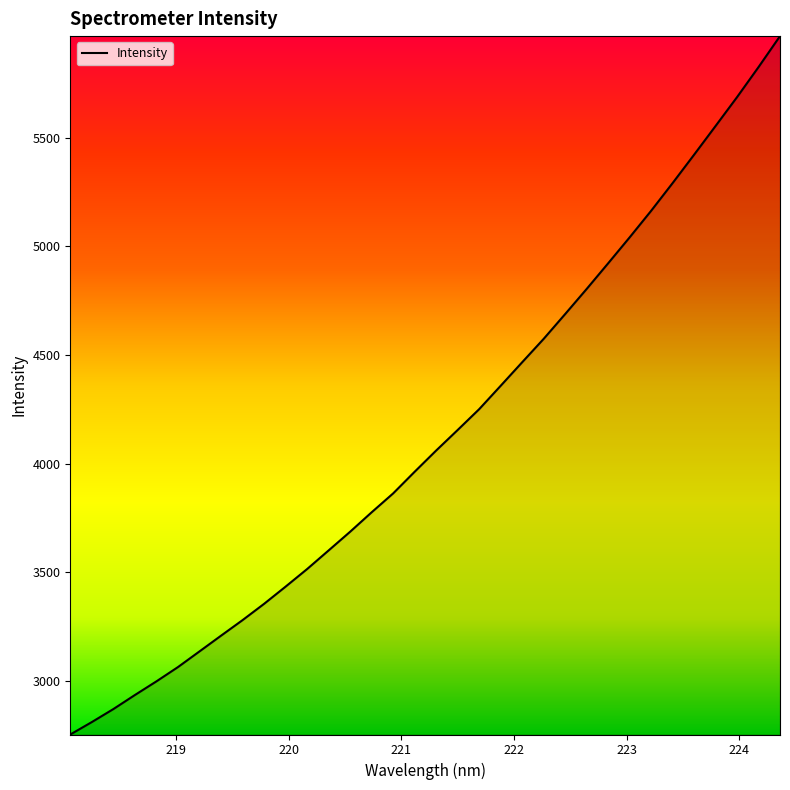

What is the minimum value shown in the chart?

2751.5